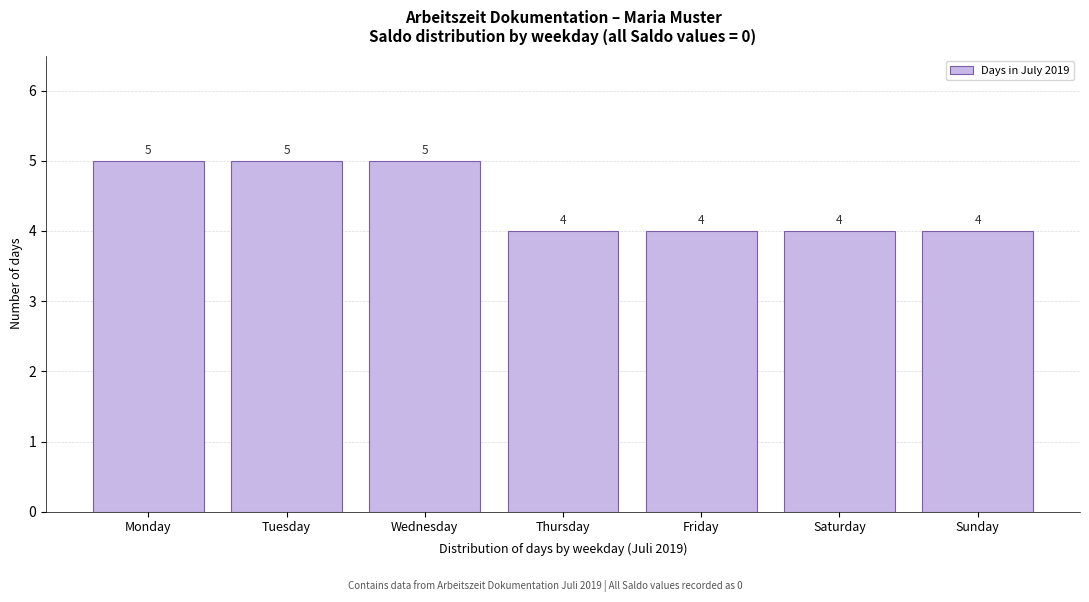

Reading left to right, extract all data points from this chart.

Monday=5	Tuesday=5	Wednesday=5	Thursday=4	Friday=4	Saturday=4	Sunday=4